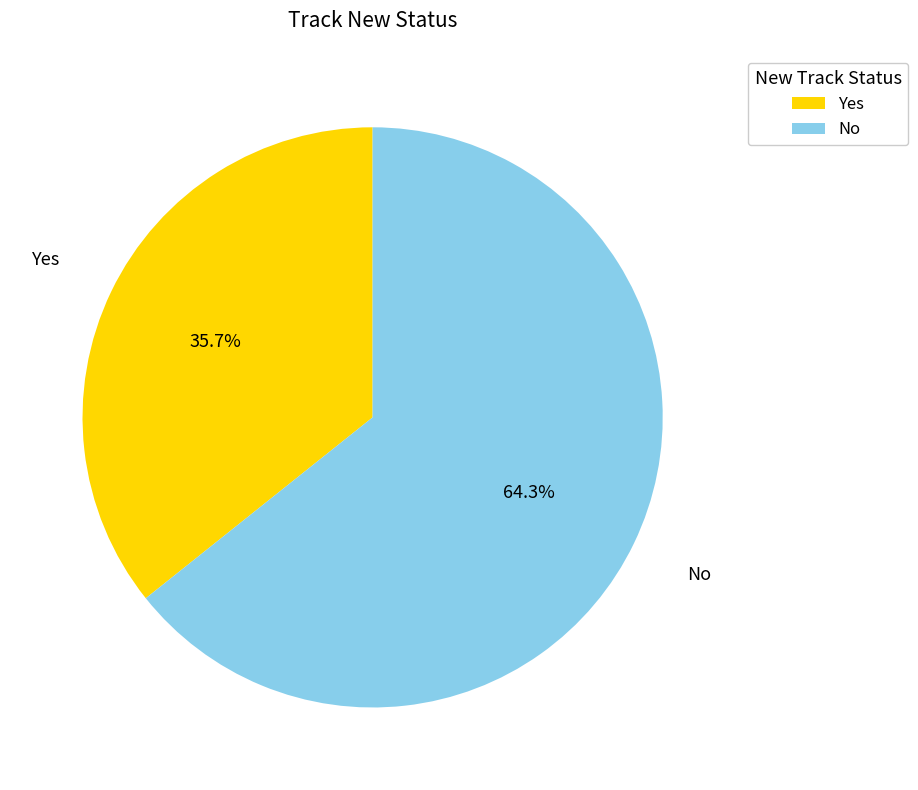

What percentage do Yes and No together represent?

100.0%